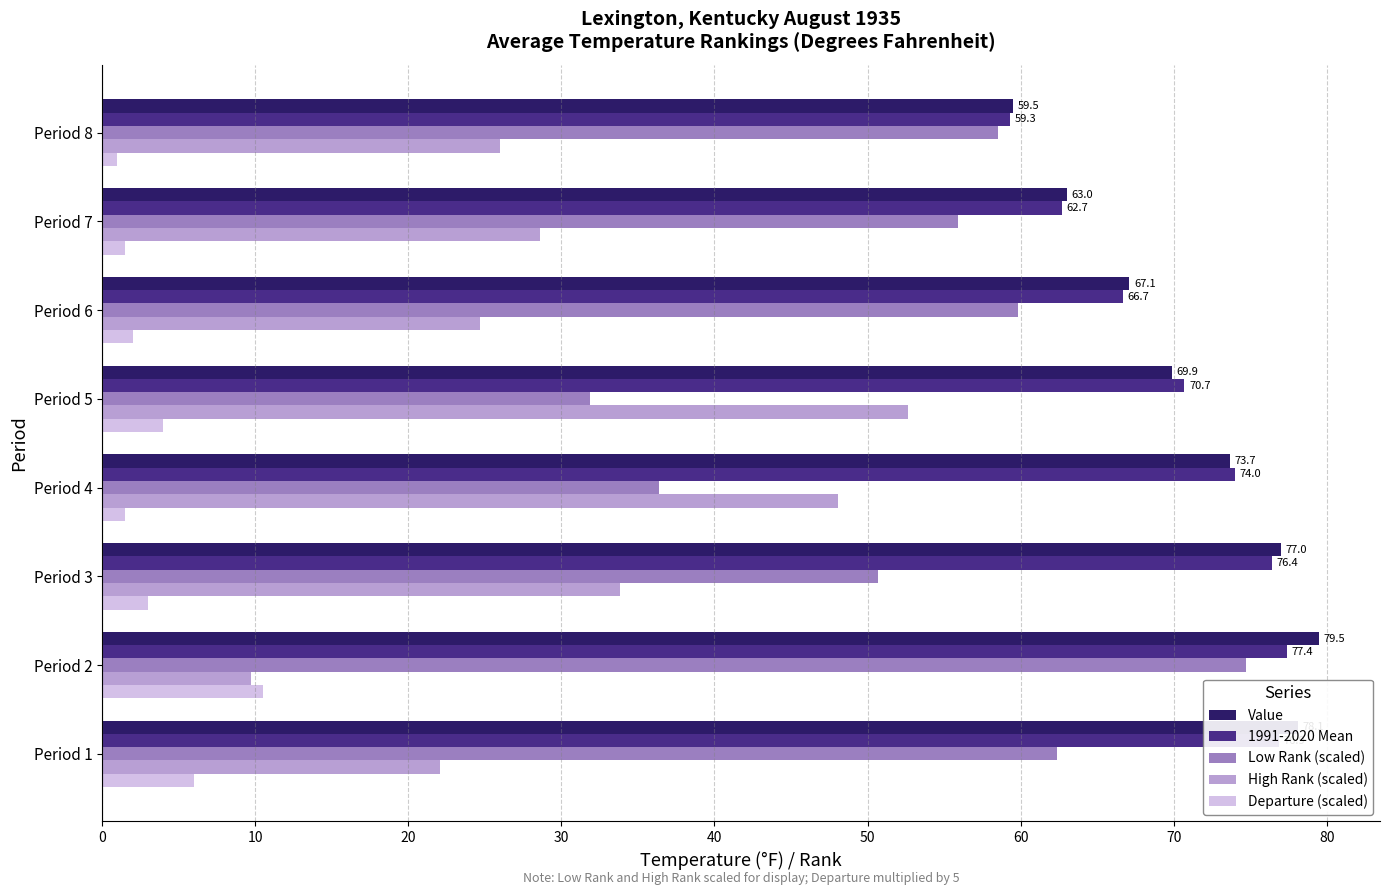

At how many categories does at least one series exceed 14?

8